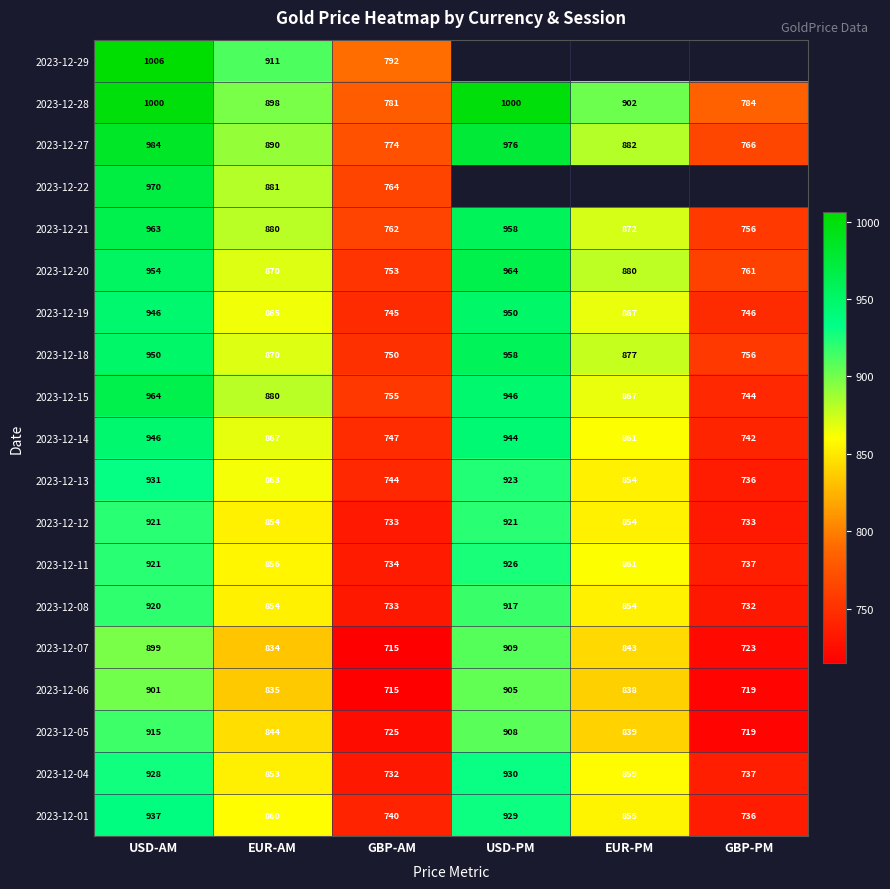

What is the difference between the highest and lowest values at EUR-AM?

77